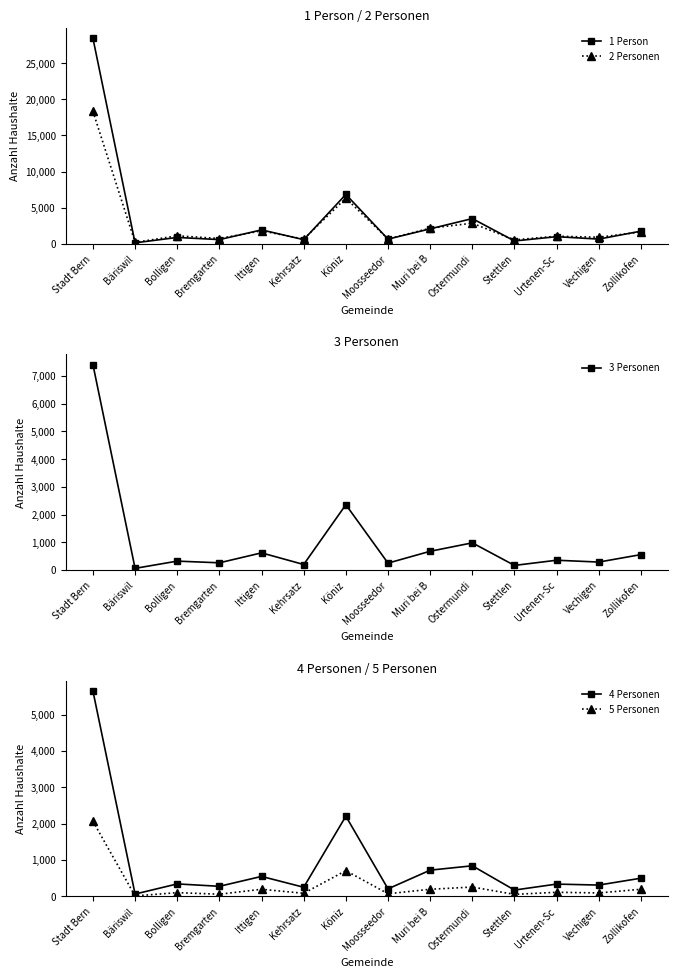

Which series has the widest spread of values?

1 Person